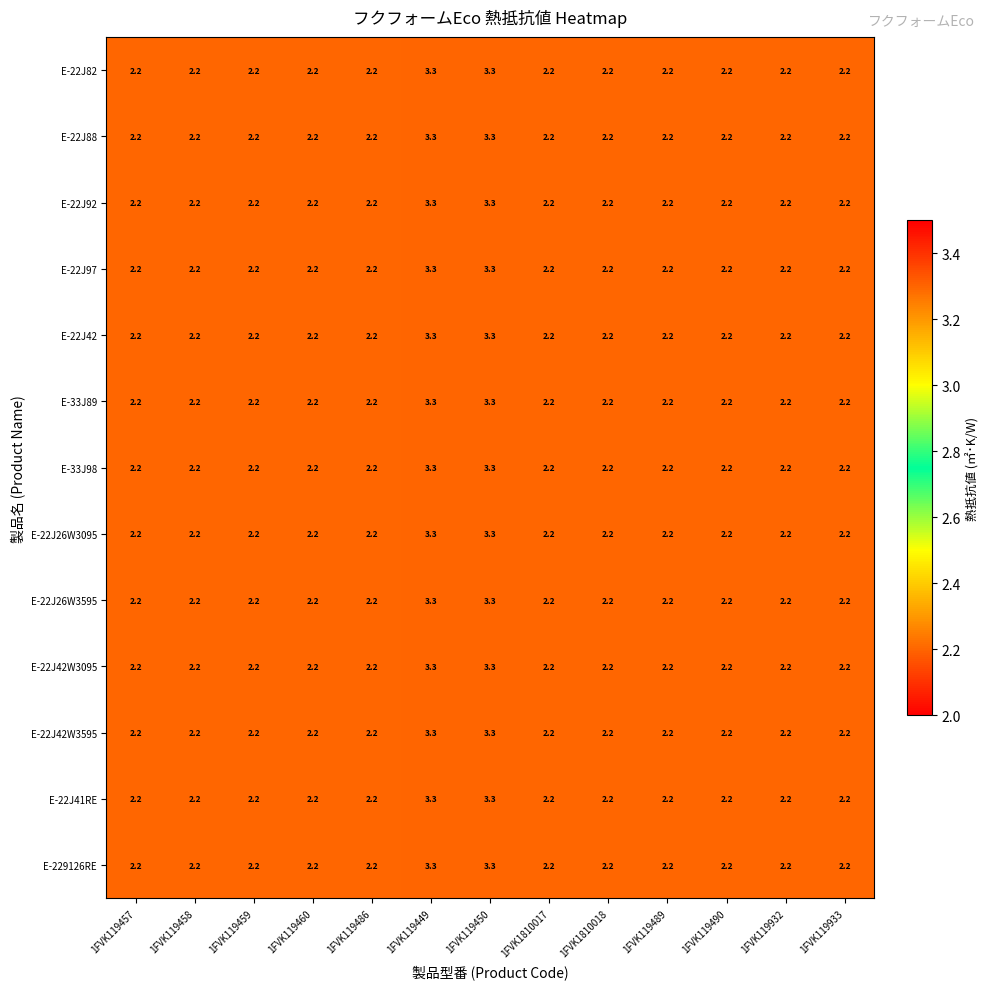

How many categories are shown in the chart?

13